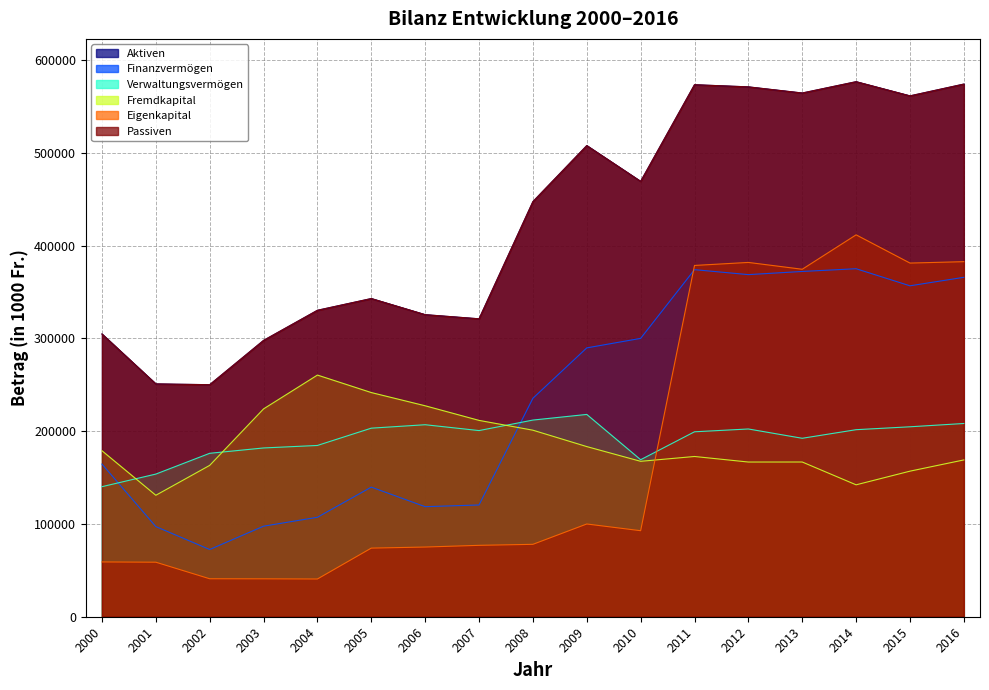

What is the average value of the Eigenkapital series?

179211.2